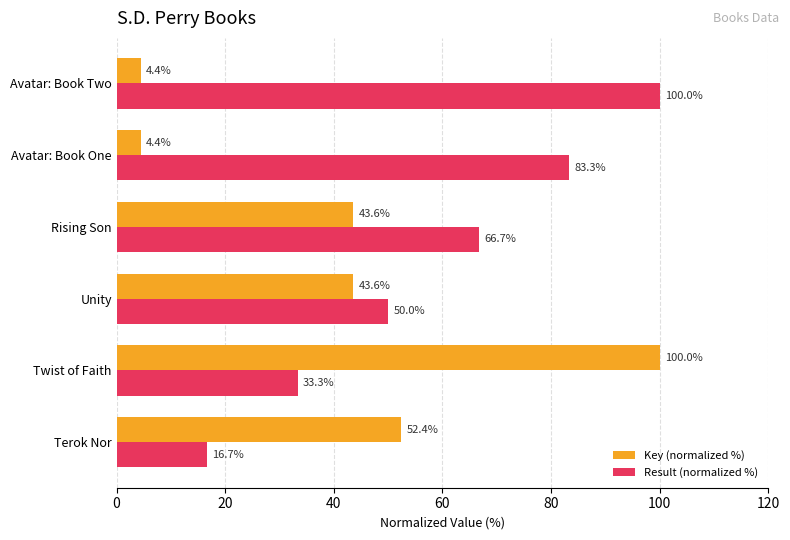

What is the smallest value displayed?

4.4